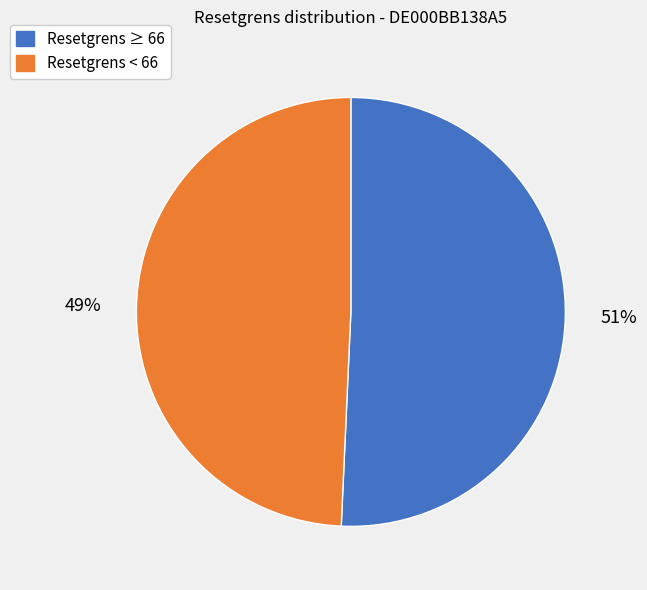

To the nearest percent, what is the average slice percentage?

50%